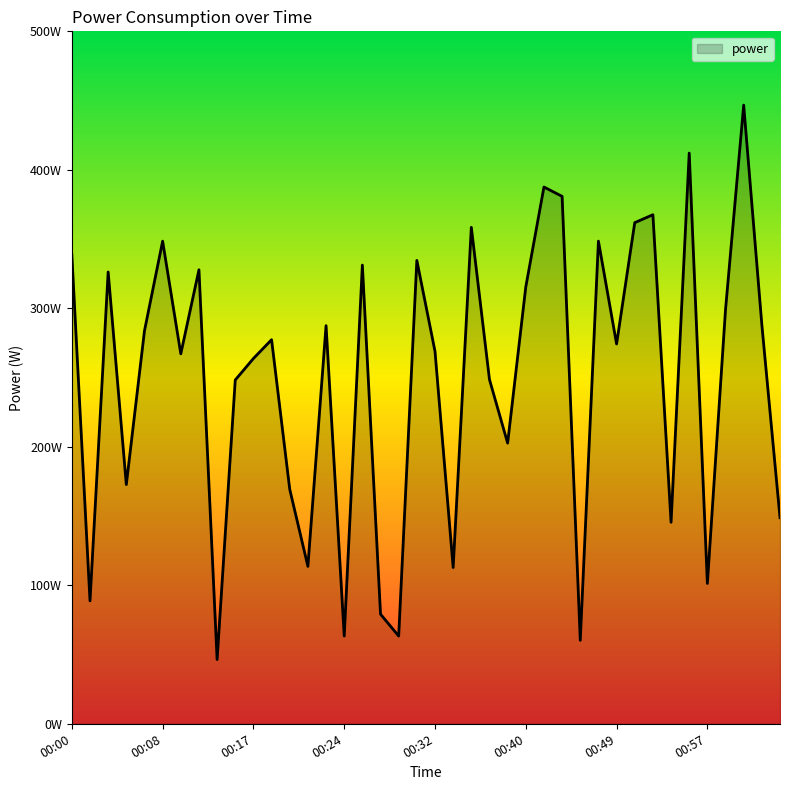

List the labels in order of value, smallest first.

00:13, 00:45, 00:28, 00:24, 00:27, 00:01, 00:57, 00:33, 00:21, 00:54, 01:04, 00:20, 00:04, 00:38, 00:15, 00:37, 00:17, 00:10, 00:32, 00:49, 00:19, 00:06, 00:23, 01:03, 00:59, 00:40, 00:03, 00:12, 00:26, 00:30, 00:00, 00:08, 00:47, 00:35, 00:51, 00:53, 00:44, 00:42, 00:56, 01:01